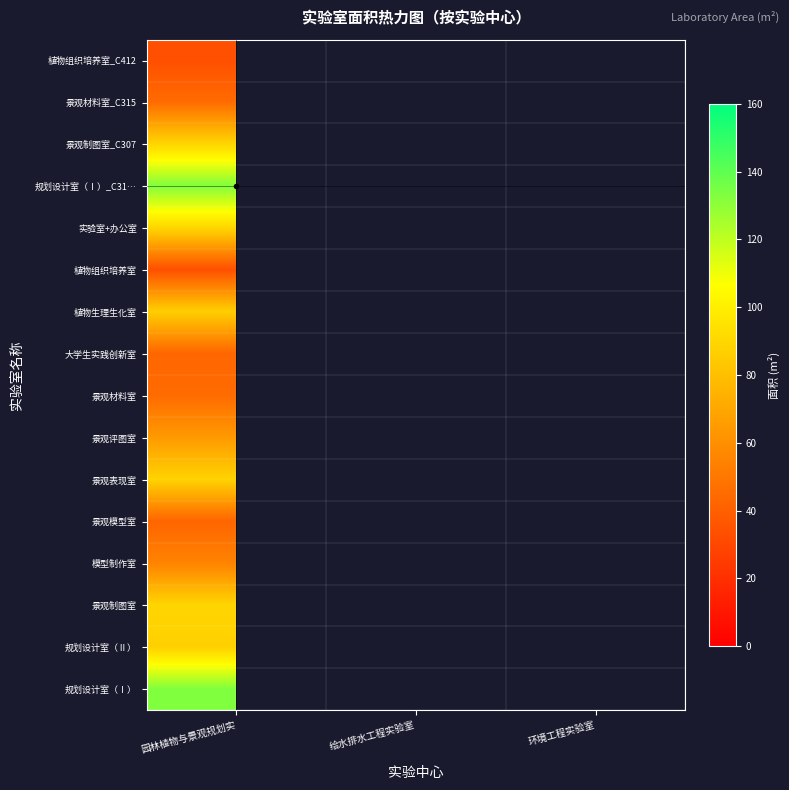

Which category has the highest value across all series?

园林植物与景观规划实